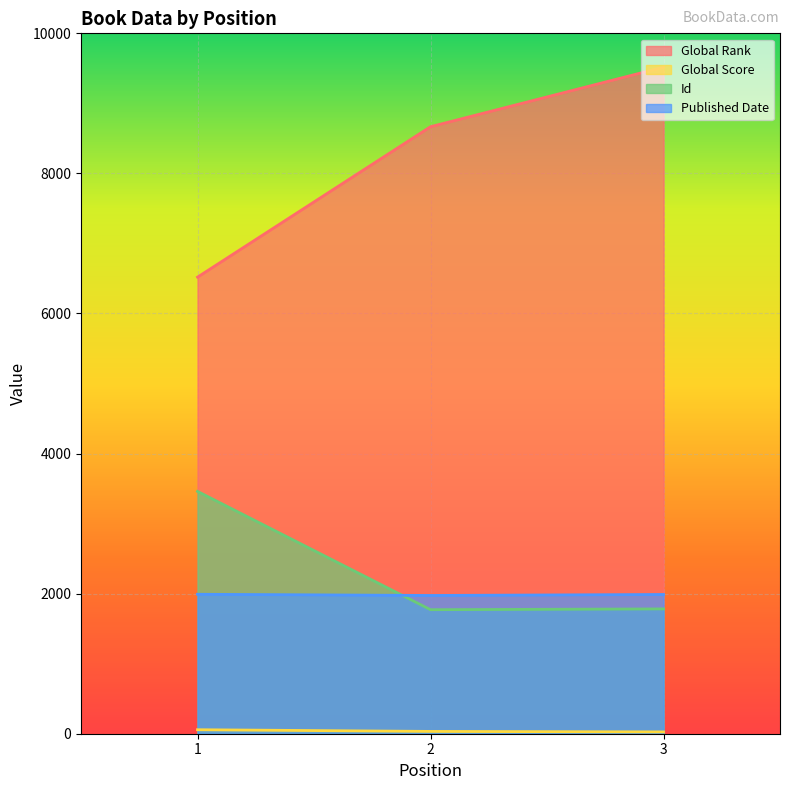

Rank the series at 3 from lowest to highest value.

Global Score, Id, Published Date, Global Rank